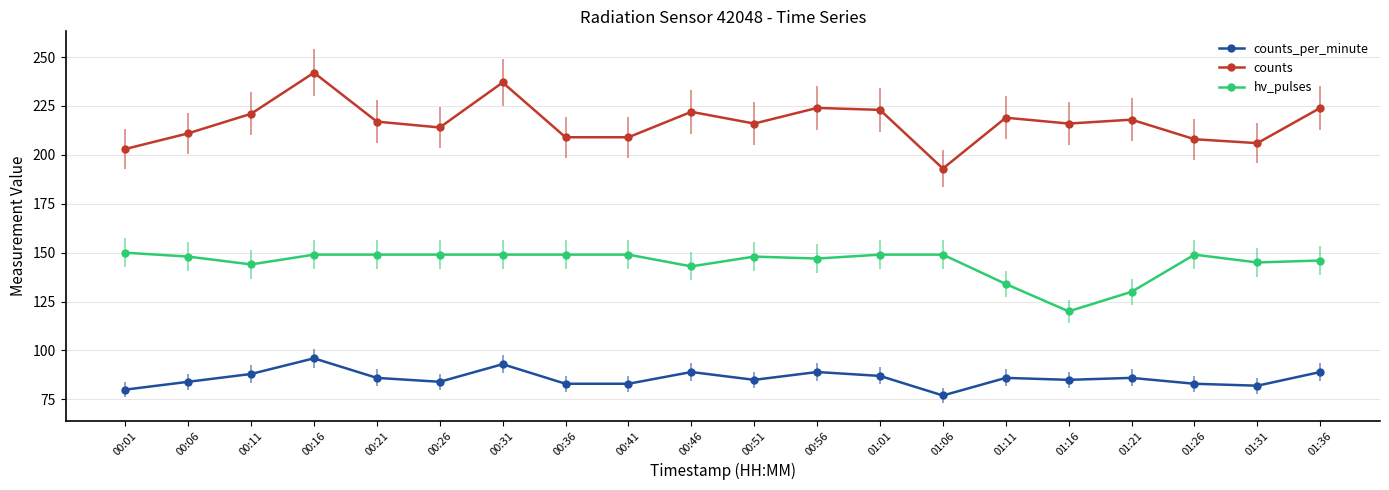

Is the value of hv_pulses at 00:56 greater than the value of counts at 00:16?

No